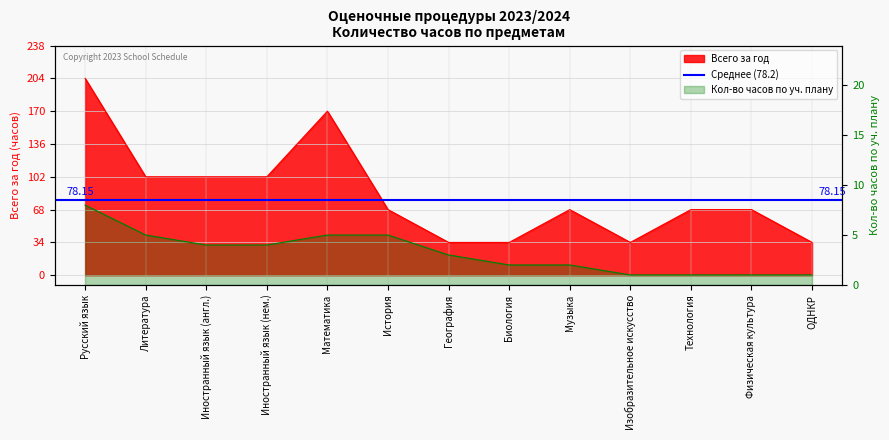

What position from the left is Изобразительное искусство?

10